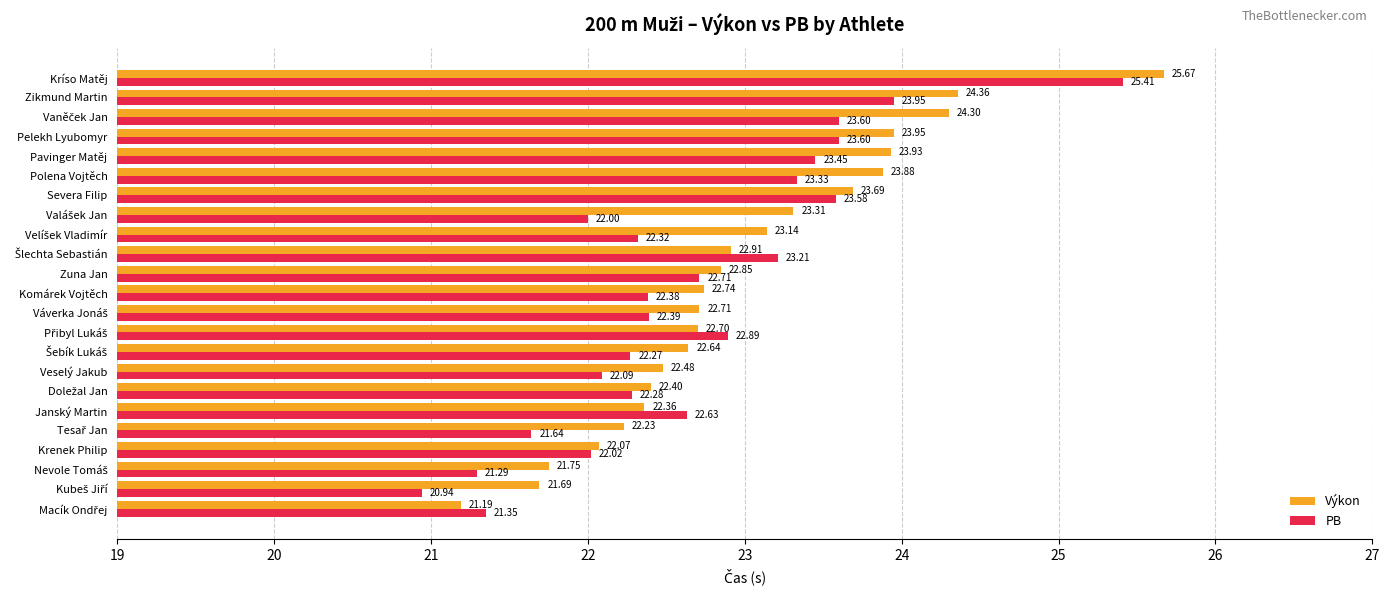

Which series has the largest total across all categories?

Výkon